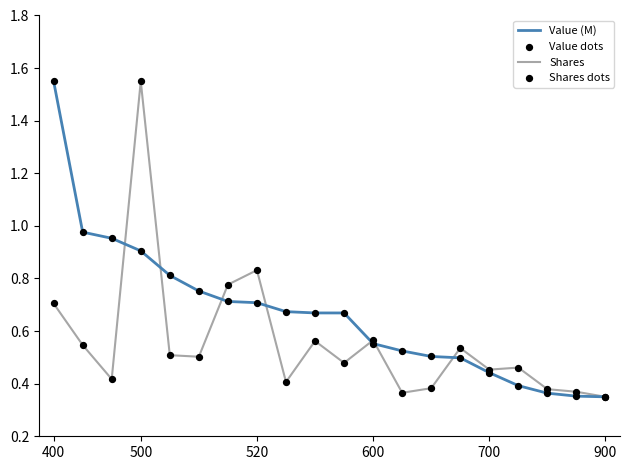

Which series has the largest total across all categories?

Value (M)